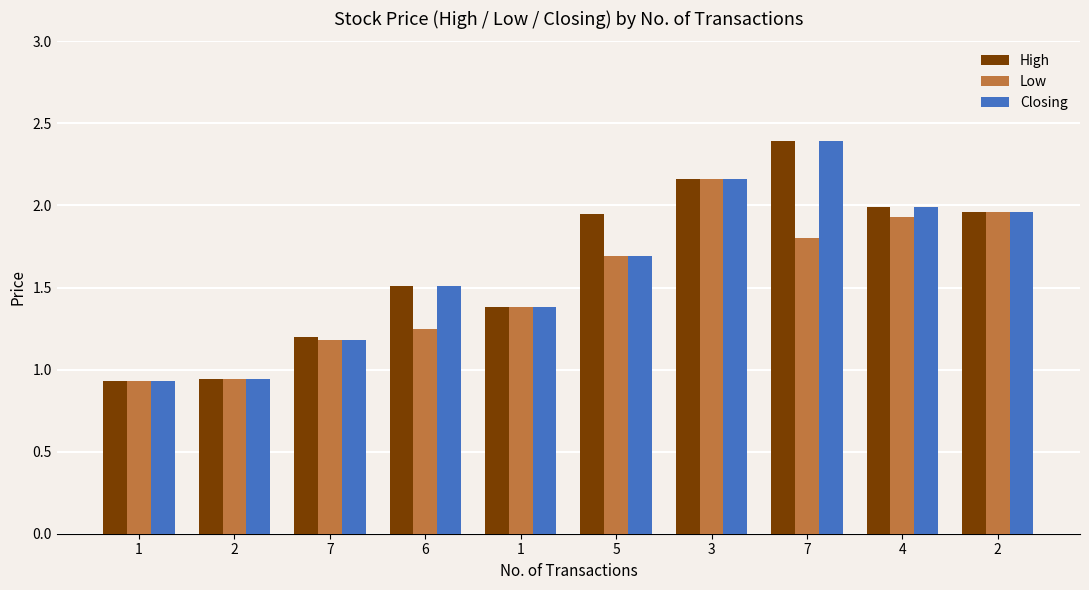

What are all the series names shown in the legend?

High, Low, Closing